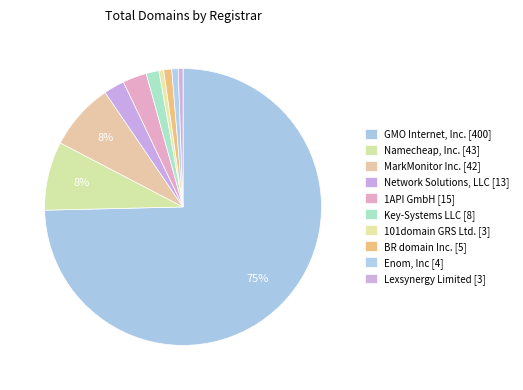

Rank the categories by value from highest to lowest.

GMO Internet, Inc., Namecheap, Inc., MarkMonitor Inc., 1API GmbH, Network Solutions, LLC, Key-Systems LLC, BR domain Inc., Enom, Inc, 101domain GRS Ltd., Lexsynergy Limited